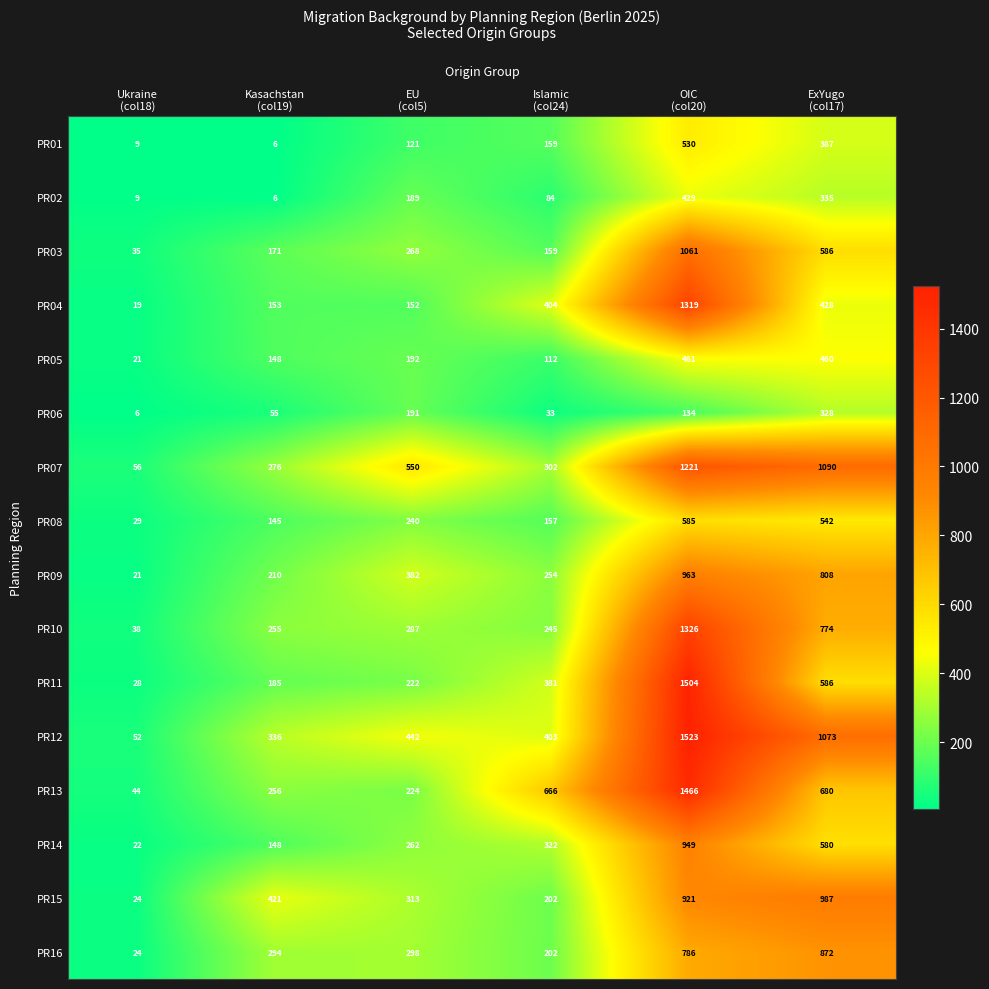

What is the maximum value shown in the chart?

1523